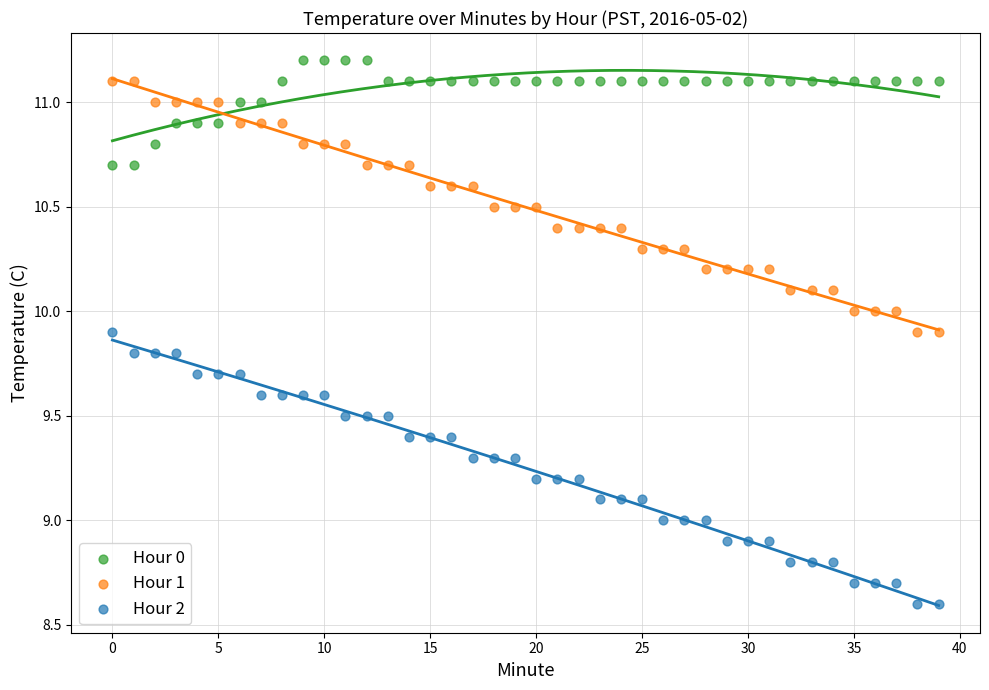

Which series reaches the maximum Y coordinate?

Hour 0